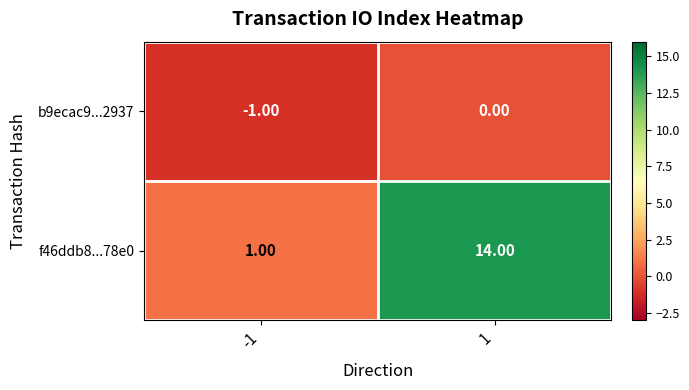

What is the total value across all series at 1?

14